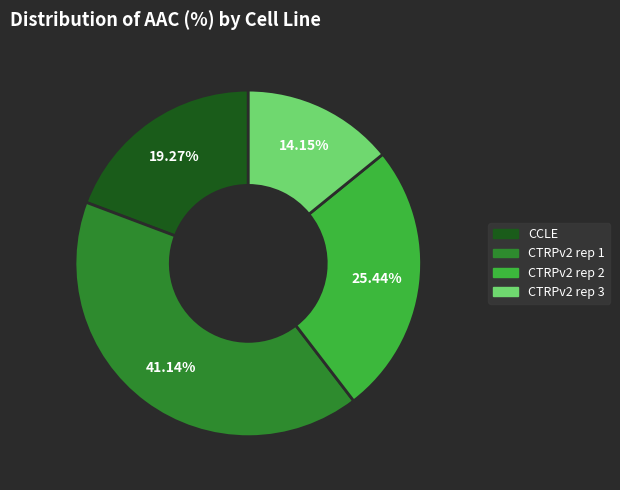

Between CTRPv2 rep 2 and CTRPv2 rep 3, which is larger?

CTRPv2 rep 2